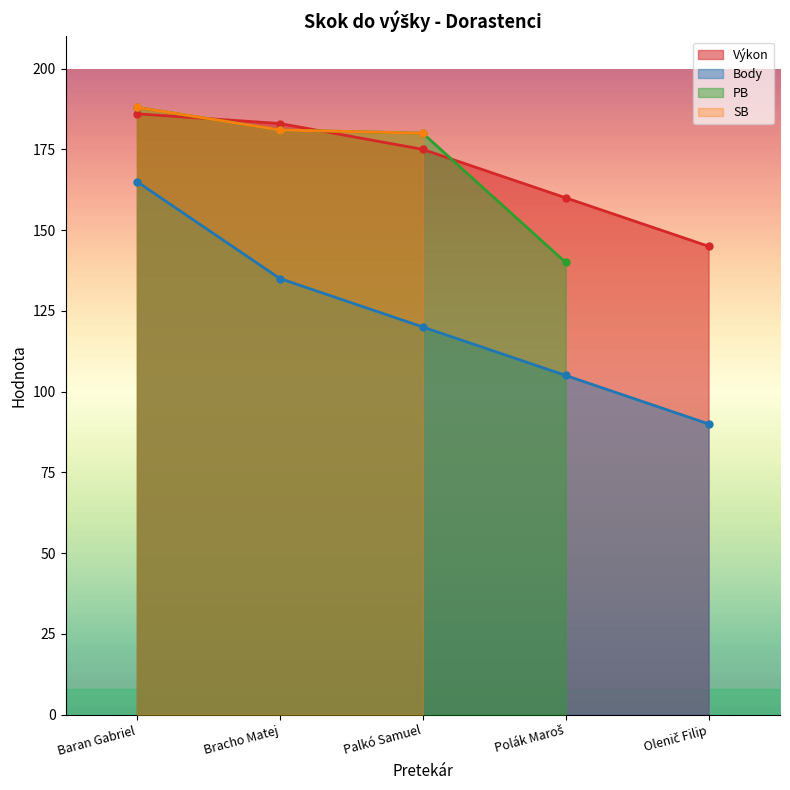

True or false: Body has more than 0 points higher than both neighbors.

False